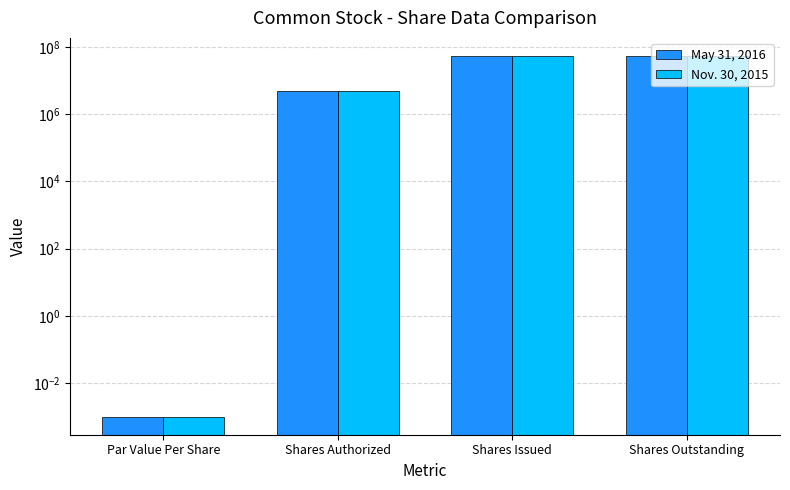

How many data points in Nov. 30, 2015 are less than 54615642?

2